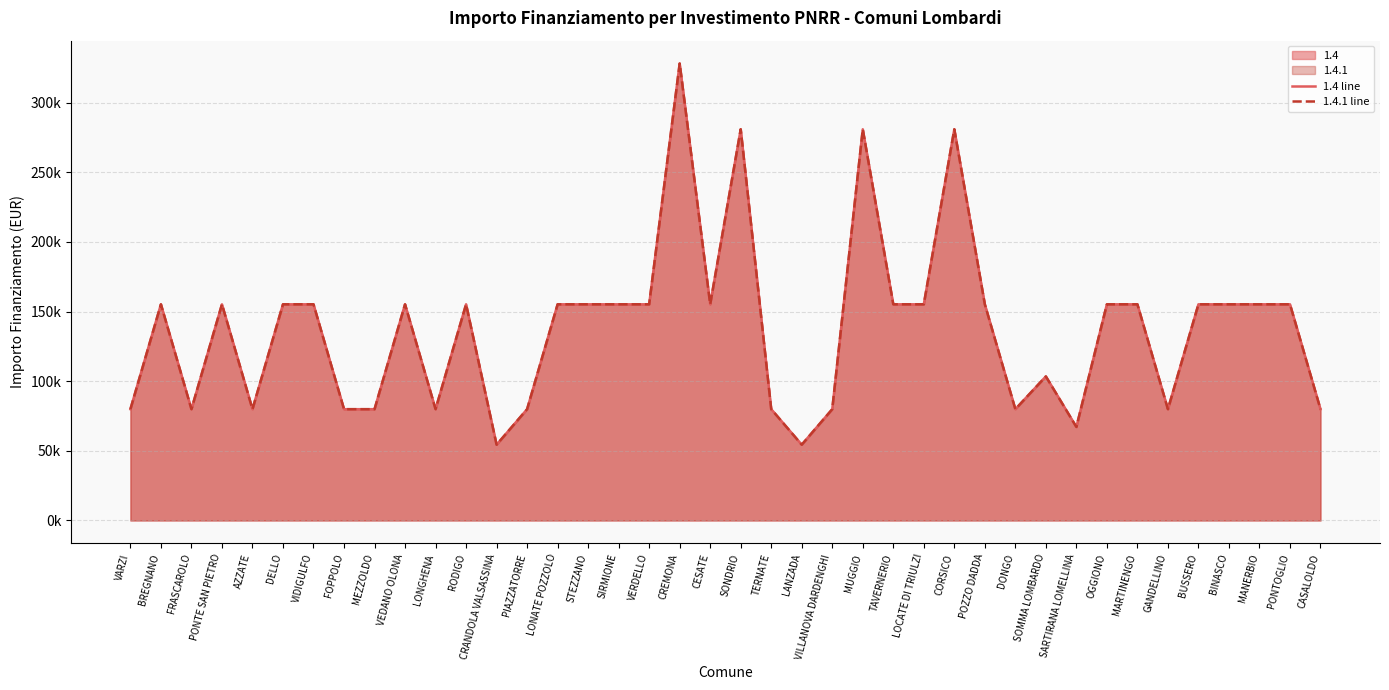

List the series in order of their peak value, highest first.

1.4 line, 1.4.1 line